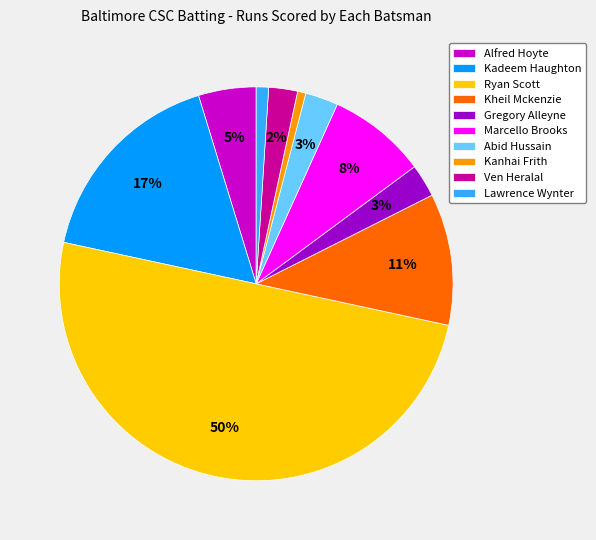

To the nearest percent, what is the difference between the Marcello Brooks and Kheil Mckenzie slice percentages?

3%